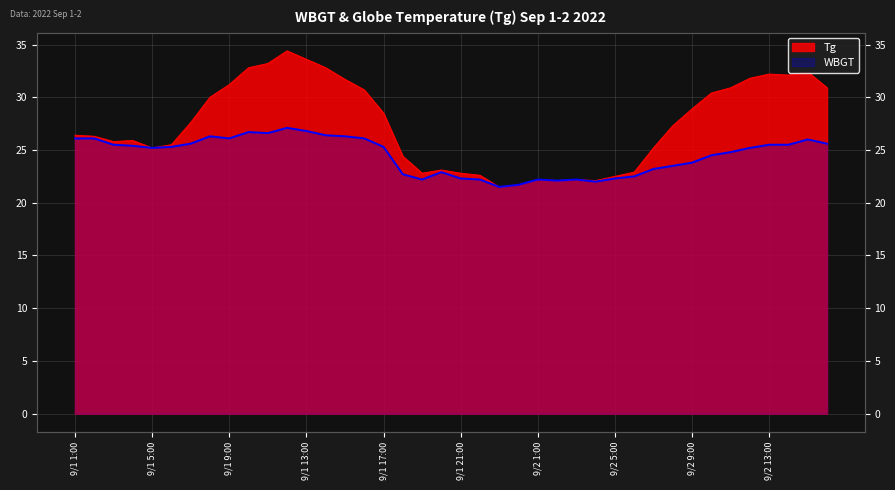

What position from the right is 9/1 15:00?

26